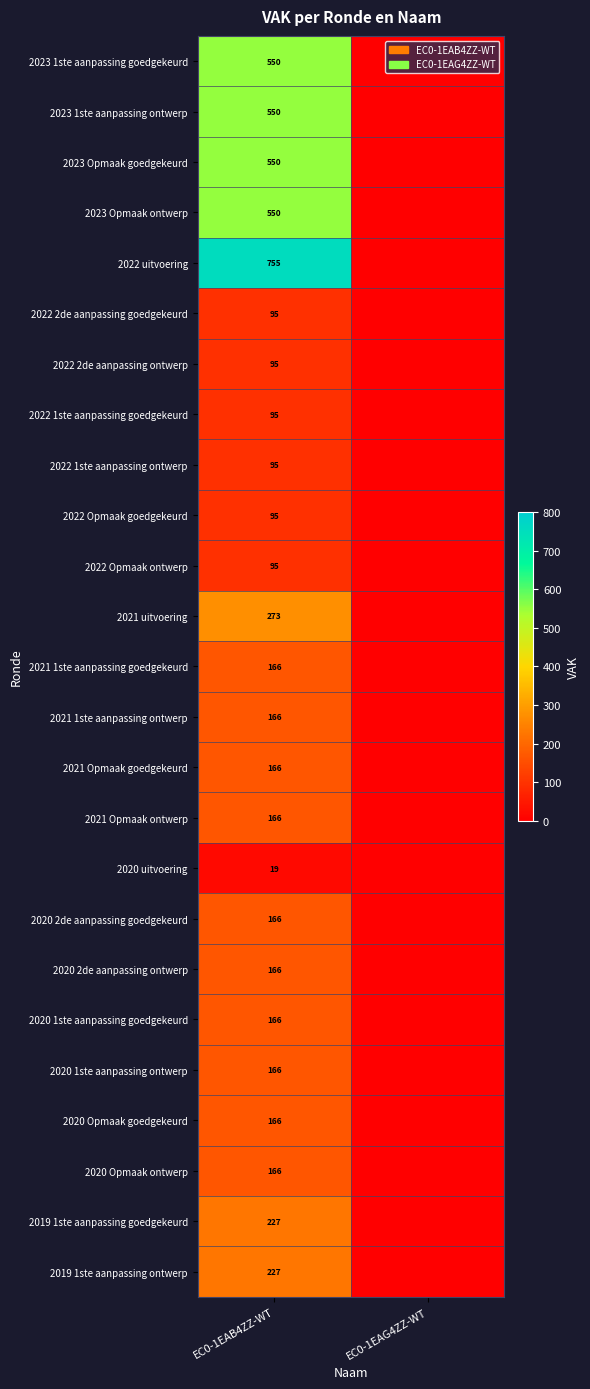

What is the total value across all series at EC0-1EAB4ZZ-WT?

5931